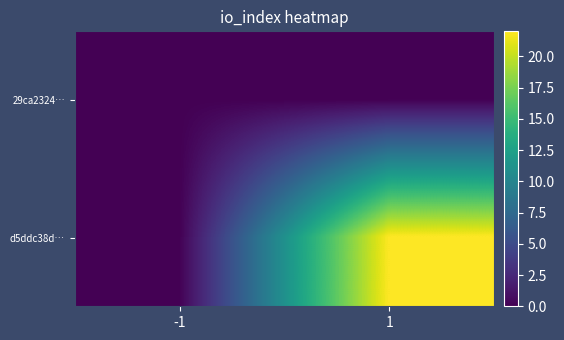

Which category has the highest value across all series?

1